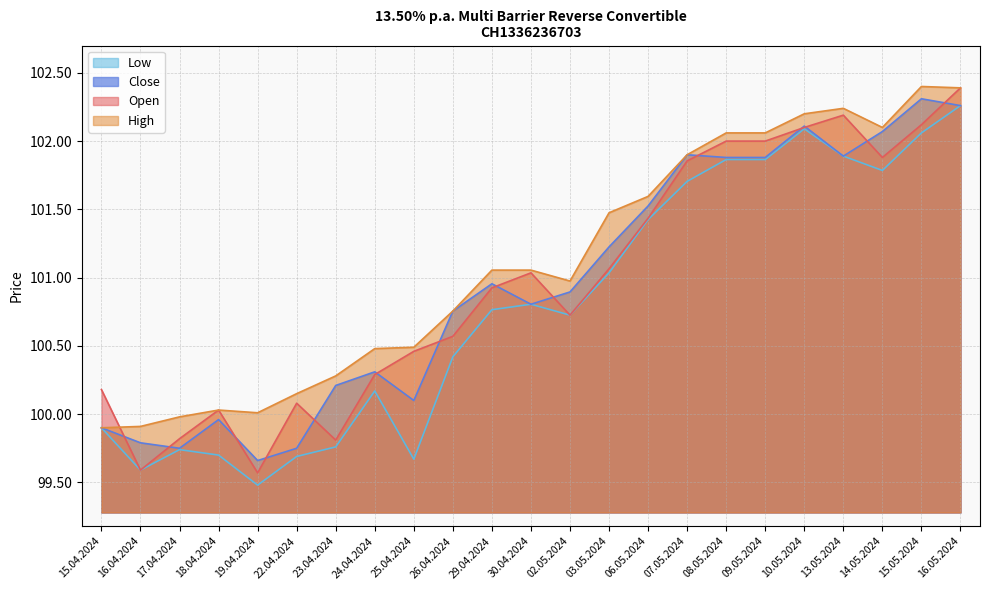

What is the value of the Low point at the 8th from the left?

100170